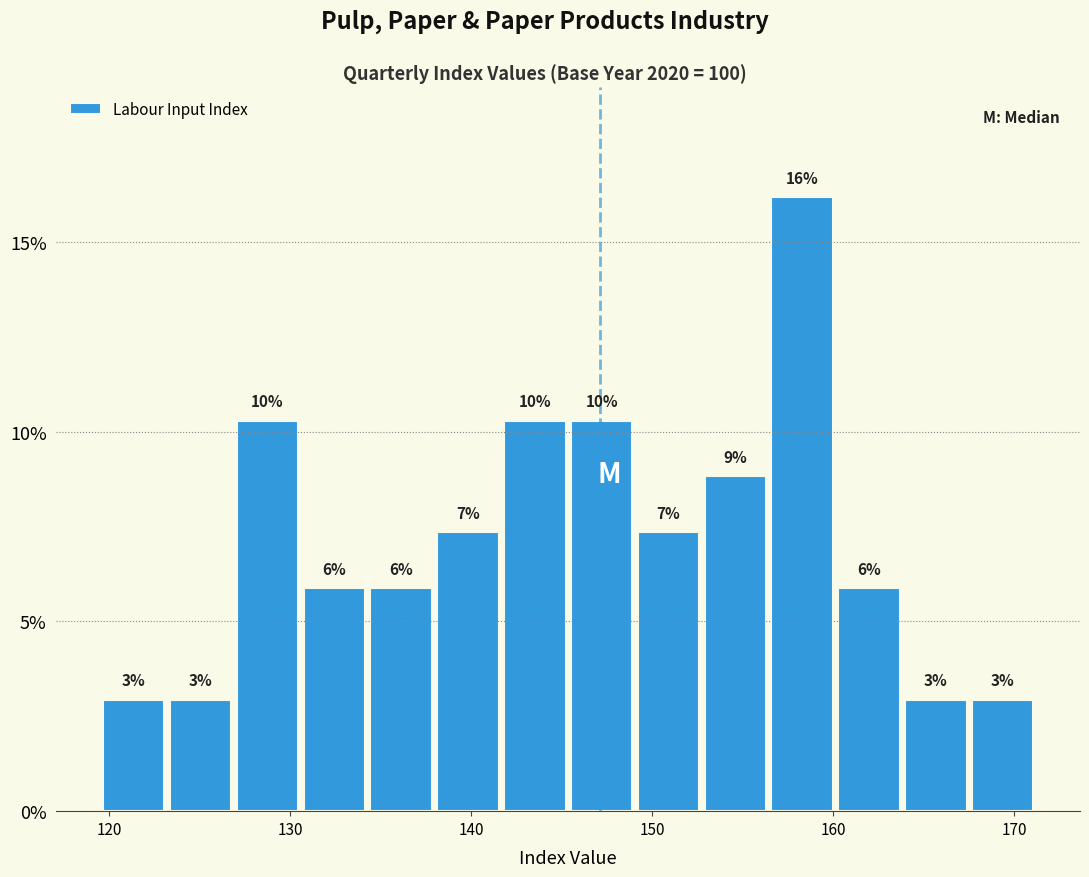

Around what value on the x-axis is the tallest bar? Give the approximate position of its centre, as read against the axis.

158